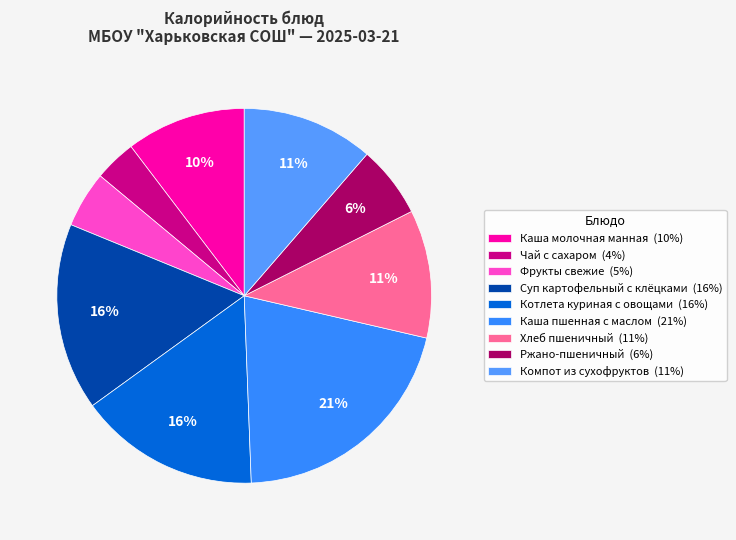

Is it true that Каша молочная манная is 4% of the pie?

False